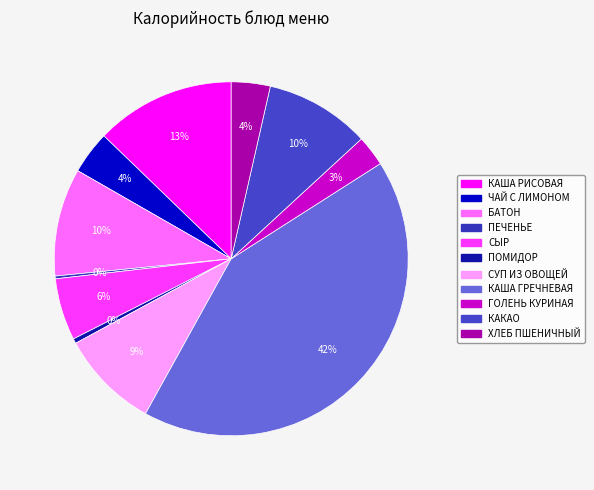

Rank the categories by value from highest to lowest.

КАША ГРЕЧНЕВАЯ, КАША РИСОВАЯ, БАТОН, КАКАО, СУП ИЗ ОВОЩЕЙ, СЫР, ЧАЙ С ЛИМОНОМ, ХЛЕБ ПШЕНИЧНЫЙ, ГОЛЕНЬ КУРИНАЯ, ПОМИДОР, ПЕЧЕНЬЕ